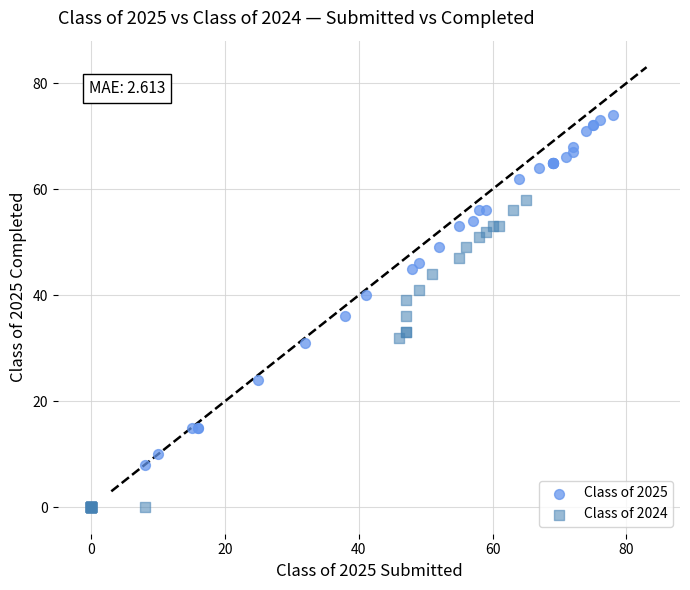

Which series reaches the minimum Y coordinate?

Class of 2024